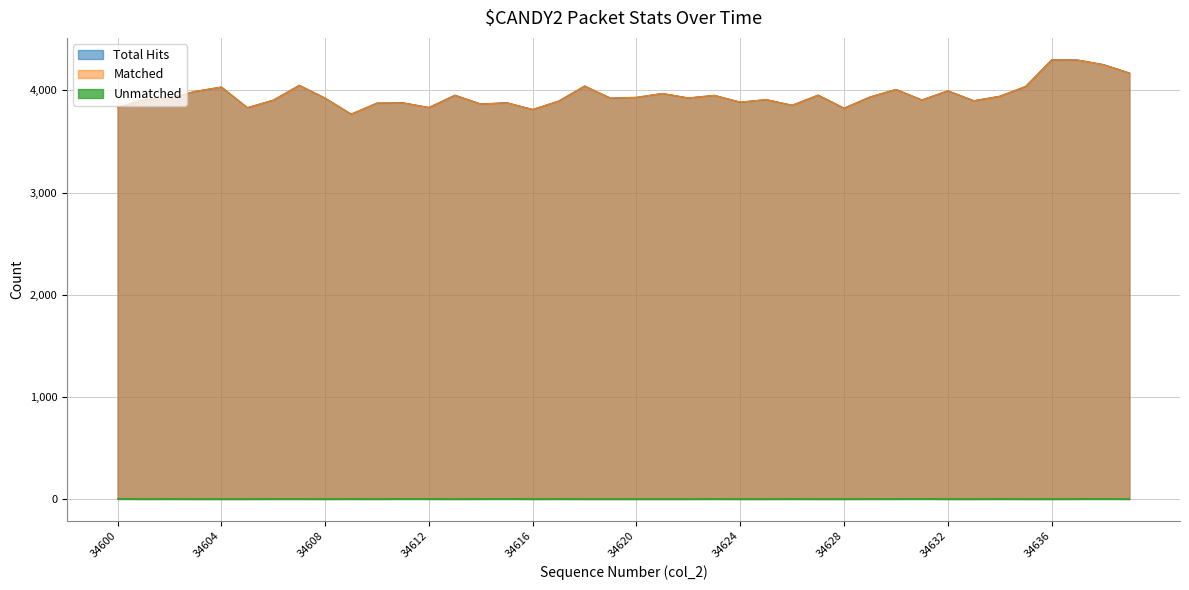

At which category is the sum across all series the highest?

34636